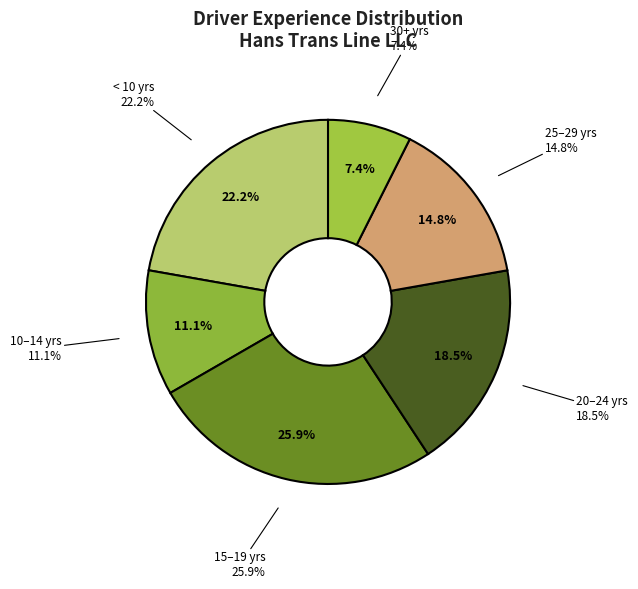

True or false: Deandre T Robinson accounts for 11% of the total.

False